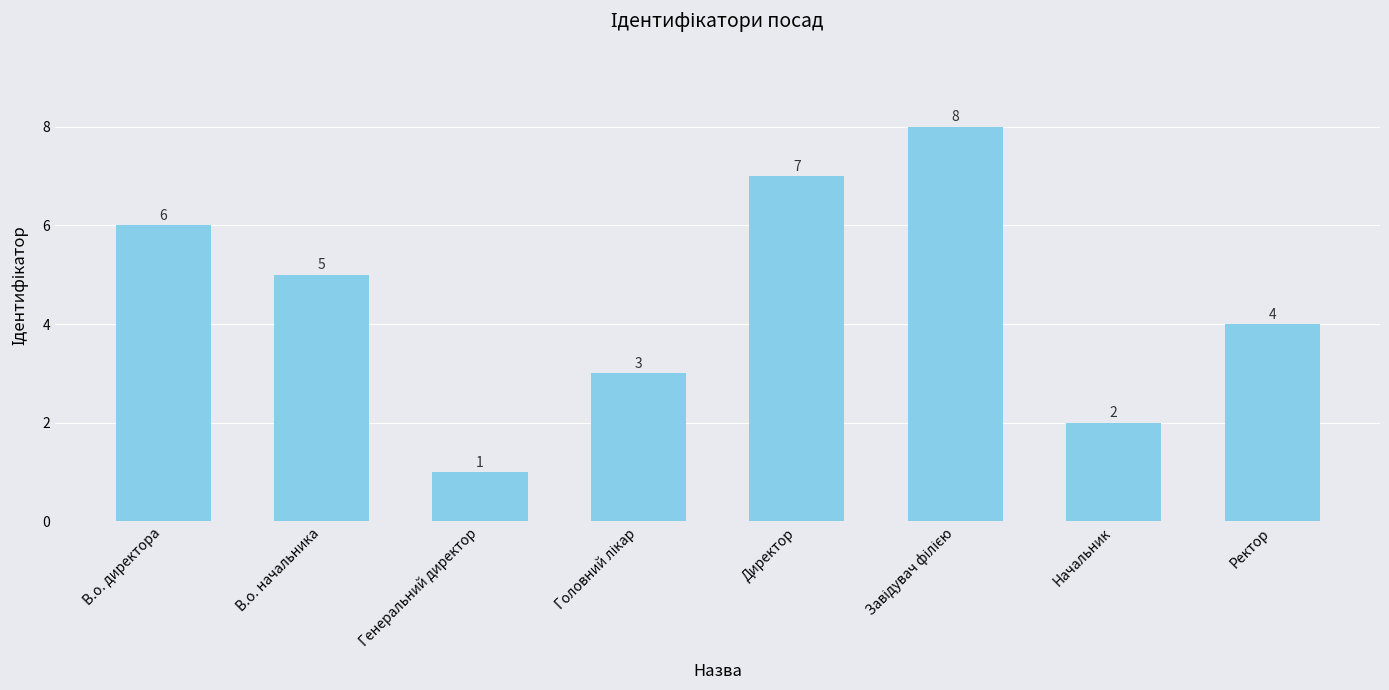

Reading left to right, what are all the values shown in this chart?

6	5	1	3	7	8	2	4